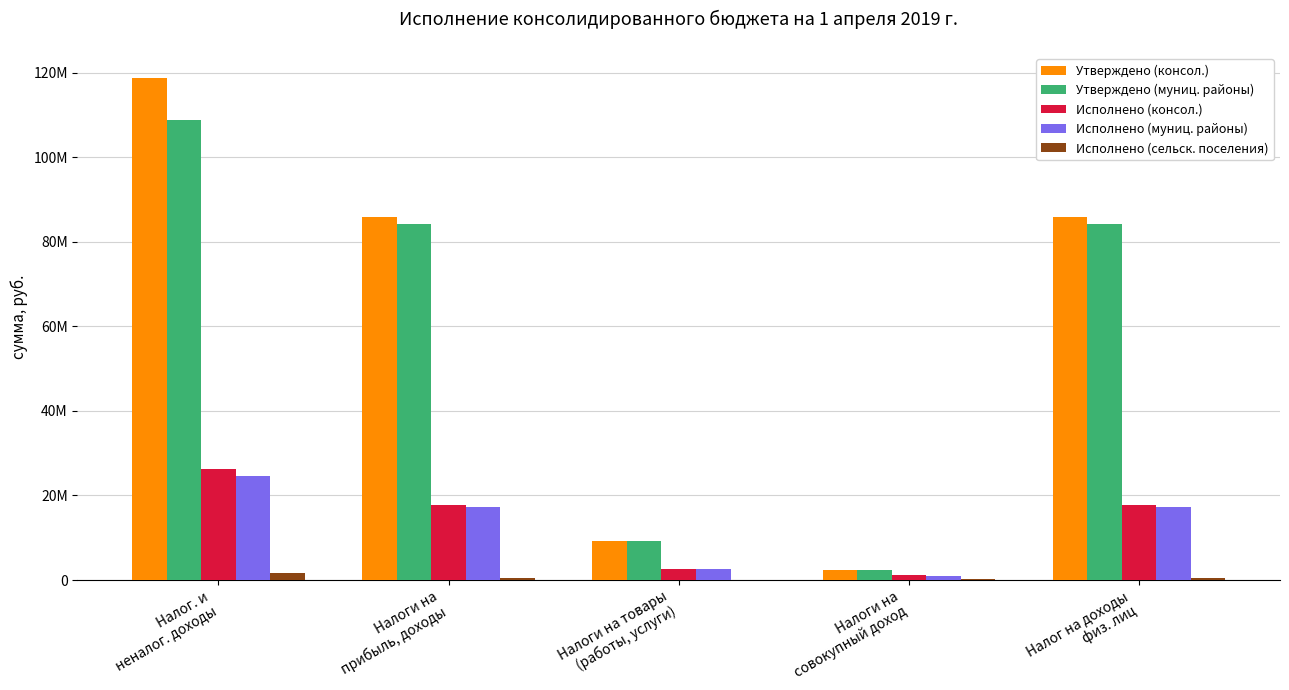

What is the difference between the Исполнено (муниц. районы) values at Налоги на
совокупный доход and Налог на доходы
физ. лиц?

16299151.1